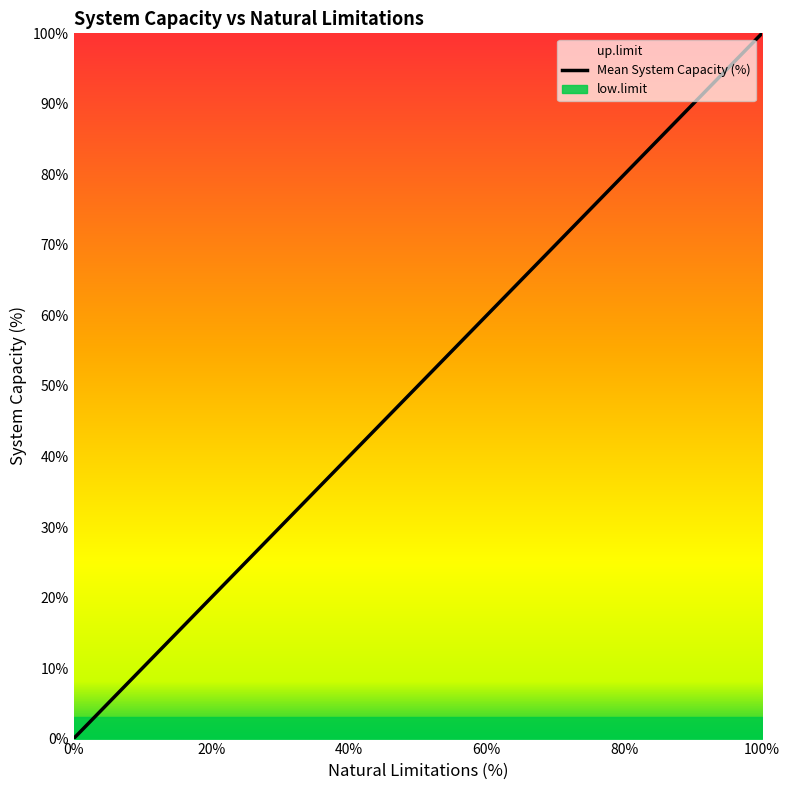

Is the value of up.limit at 40 greater than the value of low.limit at 60?

Yes